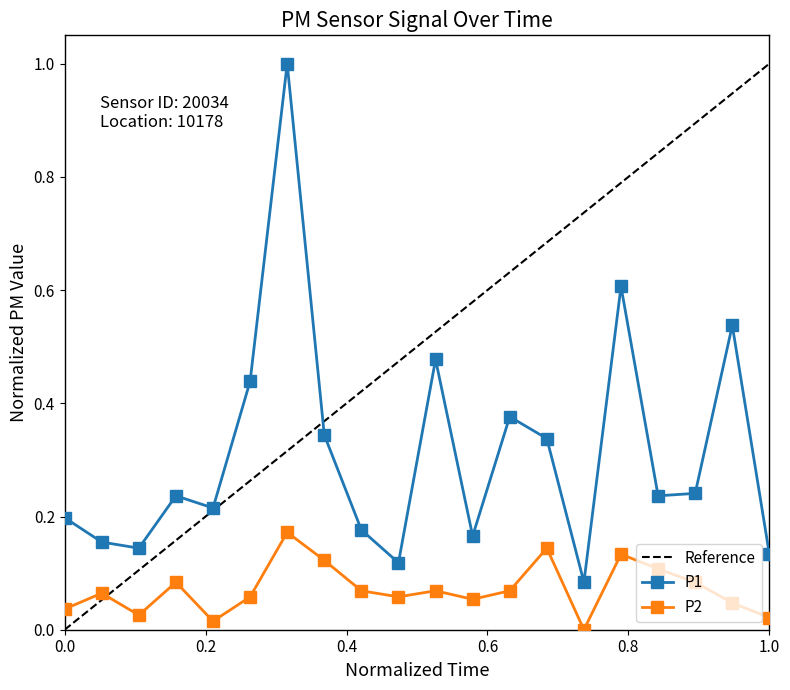

Which series has the largest total across all categories?

P1